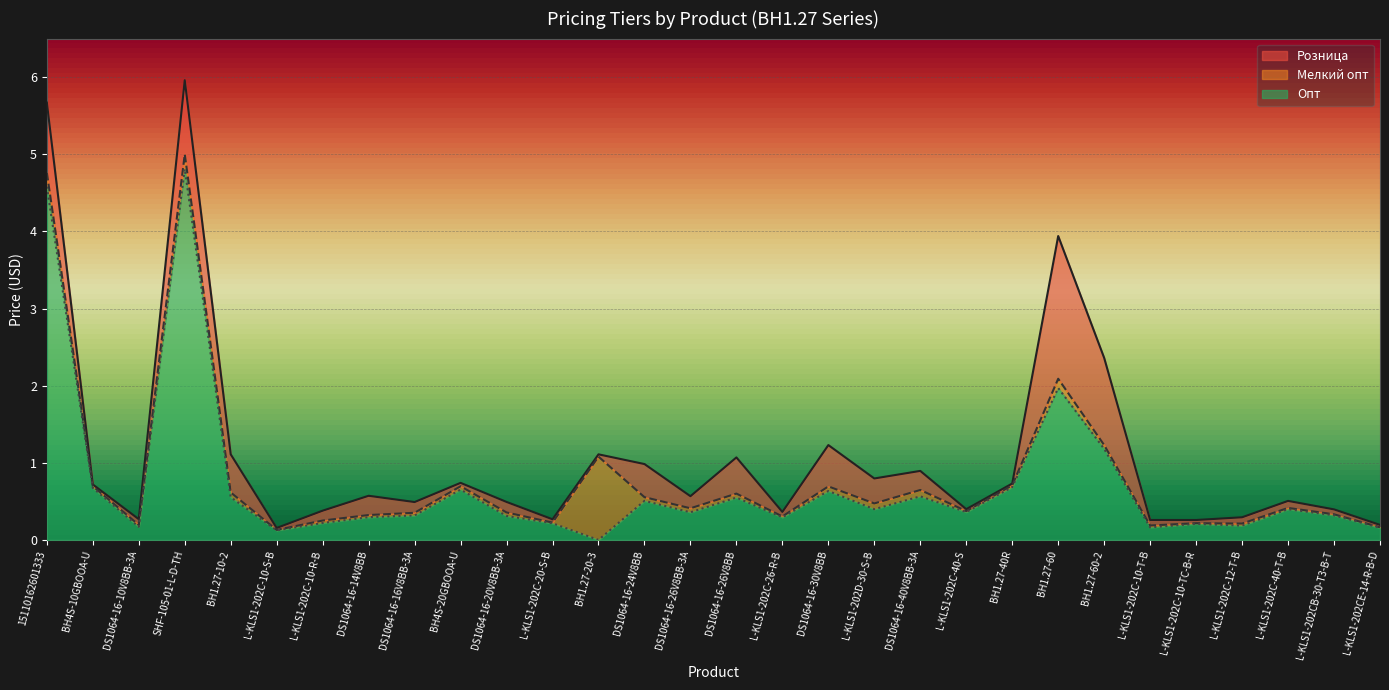

The value of Мелкий опт at L-KLS1-202C-10-TC-B-R is 0.4. True or false?

False